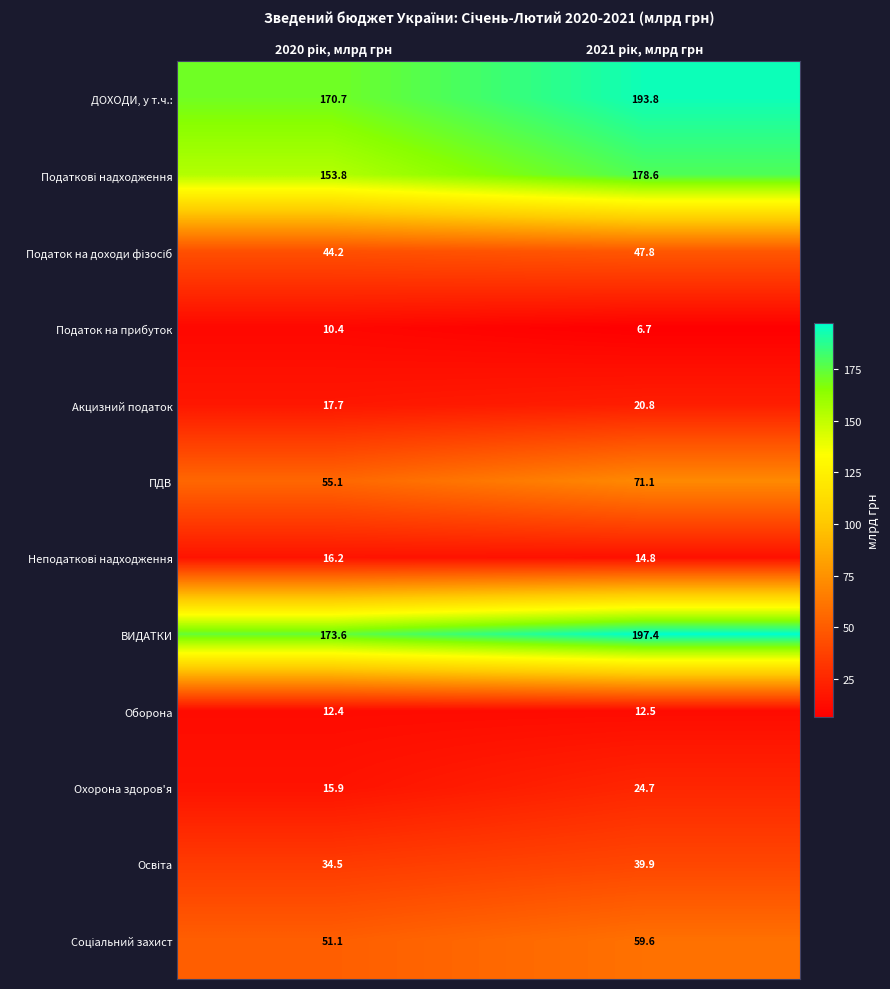

Which series has the largest total across all categories?

ВИДАТКИ